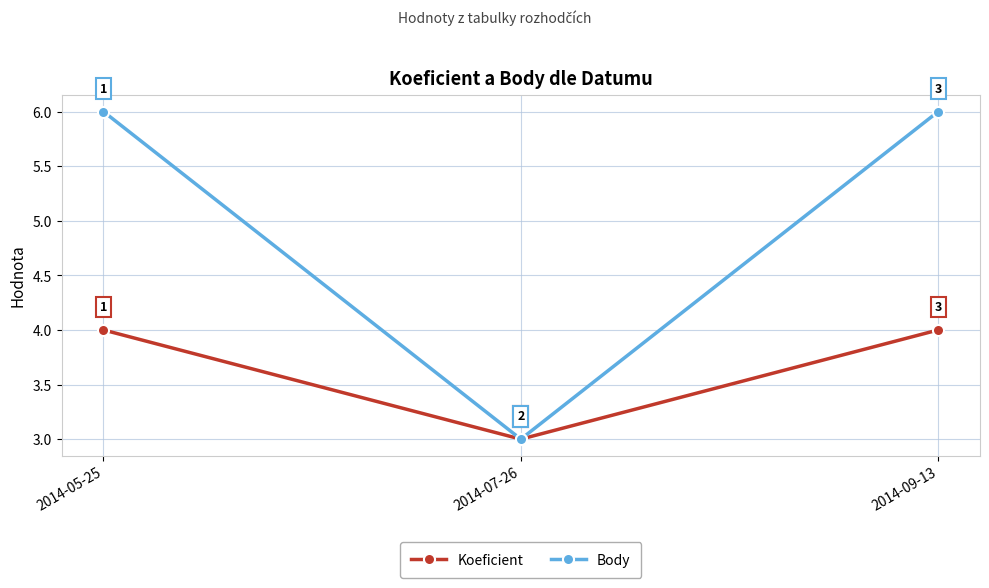

What is the sum of all Body values?

15